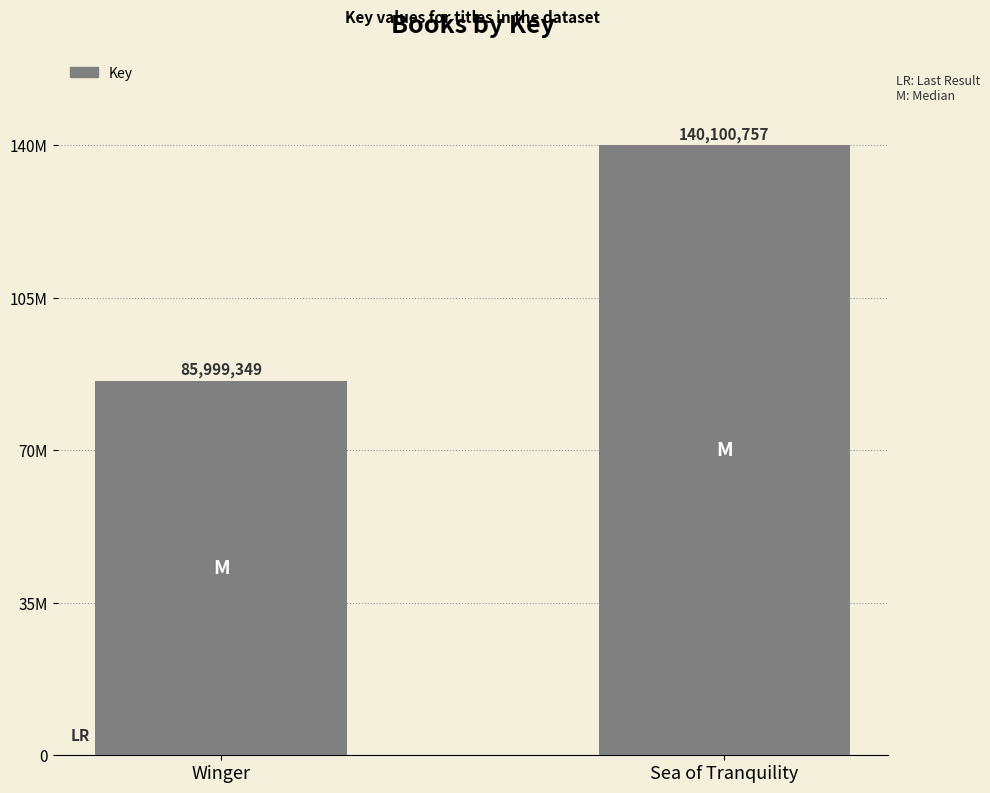

What is the average value?

113050053